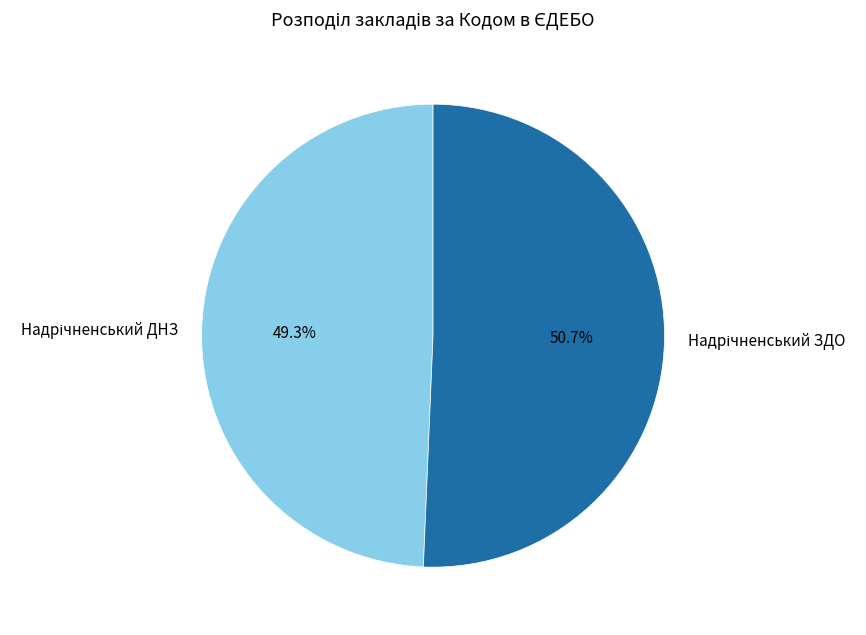

Is there any slice that represents more than half of the pie?

Yes